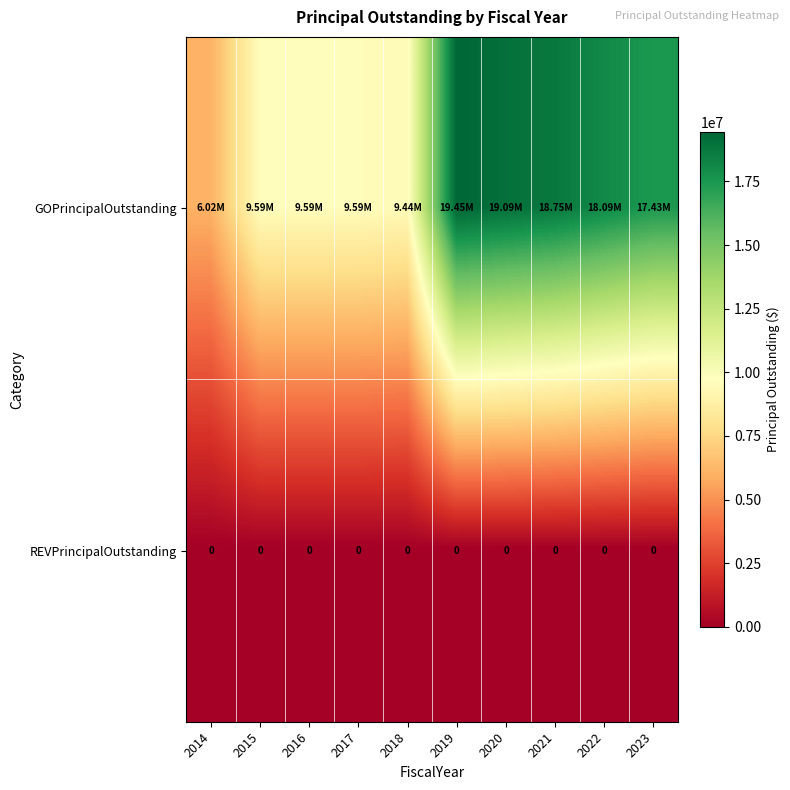

Is it true that GOPrincipalOutstanding equals 16555546 at 2017?

False